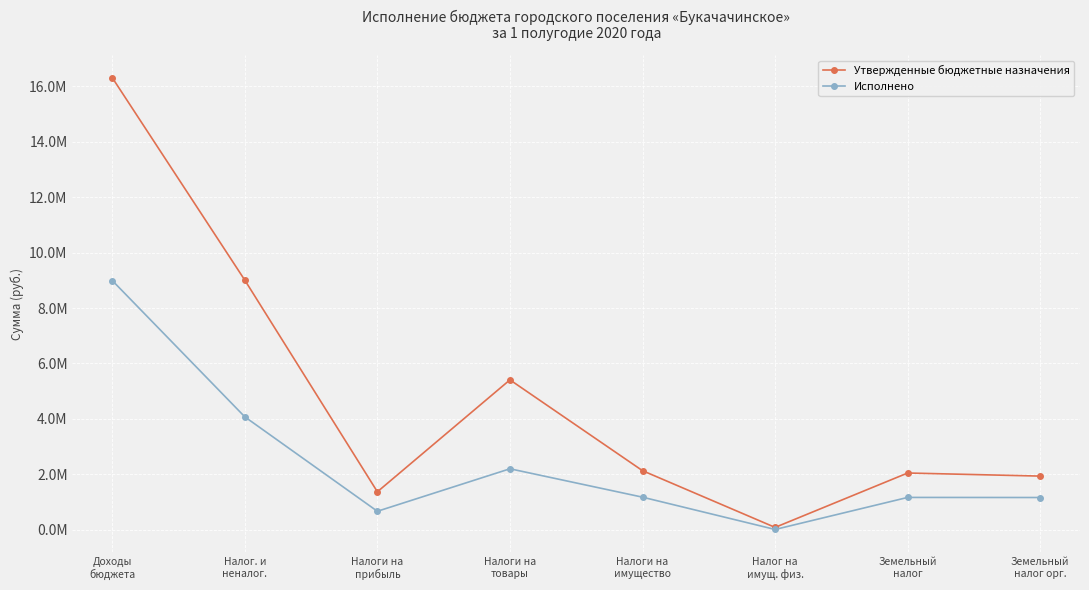

Reading left to right, transcribe all the data shown in this chart.

Утвержденные бюджетные назначения: Доходы
бюджета=16310793.6	Налог. и
неналог.=9004943.6	Налоги на
прибыль=1368800.0	Налоги на
товары=5407503.6	Налоги на
имущество=2130300.0	Налог на
имущ. физ.=84000.0	Земельный
налог=2046300.0	Земельный
налог орг.=1935000.0
Исполнено: Доходы
бюджета=8992090.1	Налог. и
неналог.=4073349.0	Налоги на
прибыль=665714.5	Налоги на
товары=2199036.5	Налоги на
имущество=1174801.0	Налог на
имущ. физ.=9367.6	Земельный
налог=1165433.4	Земельный
налог орг.=1162336.9